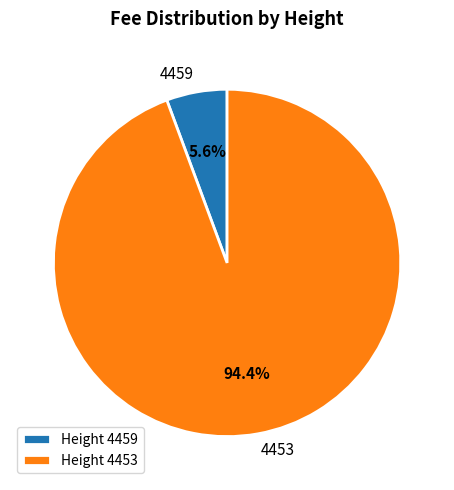

Combined, do 4453 and 4459 account for over 50%?

Yes